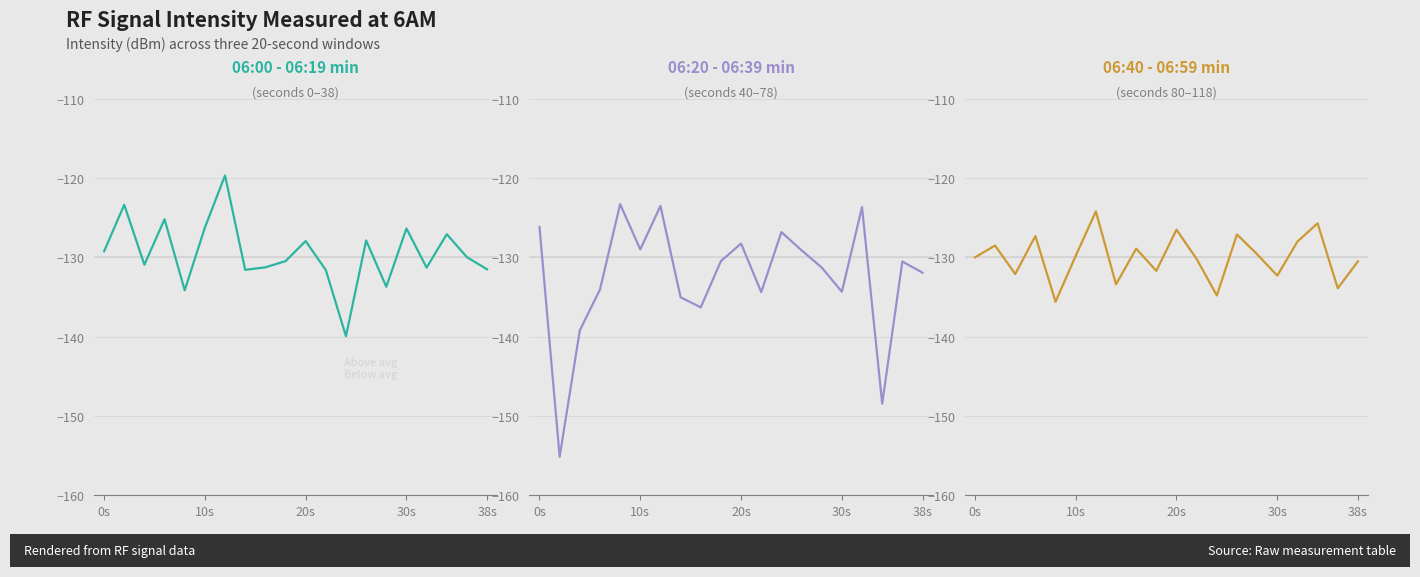

How many distinct data groups are displayed?

3